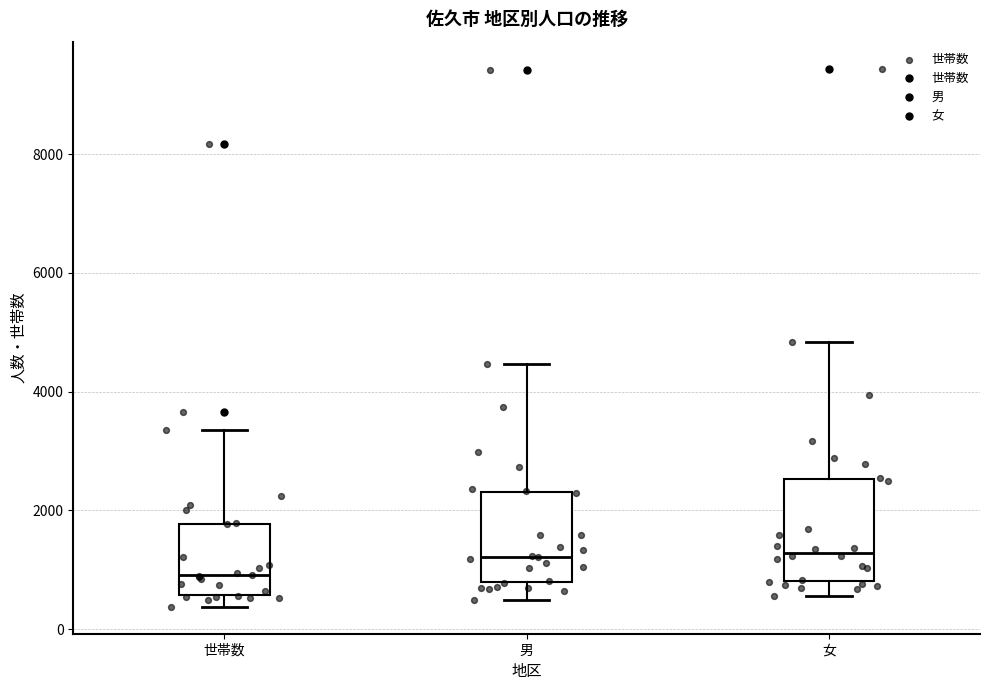

Reading left to right, transcribe this box plot: for each box, give where its median line is, the range the box spans, and where its two whiskers end, as read against the y-axis. The values are not printed on the chart, so give them approximately, as read against the axis.

世帯数: median 1000, box 600 to 1800, whiskers 400 to 3400
男: median 1200, box 800 to 2400, whiskers 400 to 4400
女: median 1200, box 800 to 2600, whiskers 600 to 4800